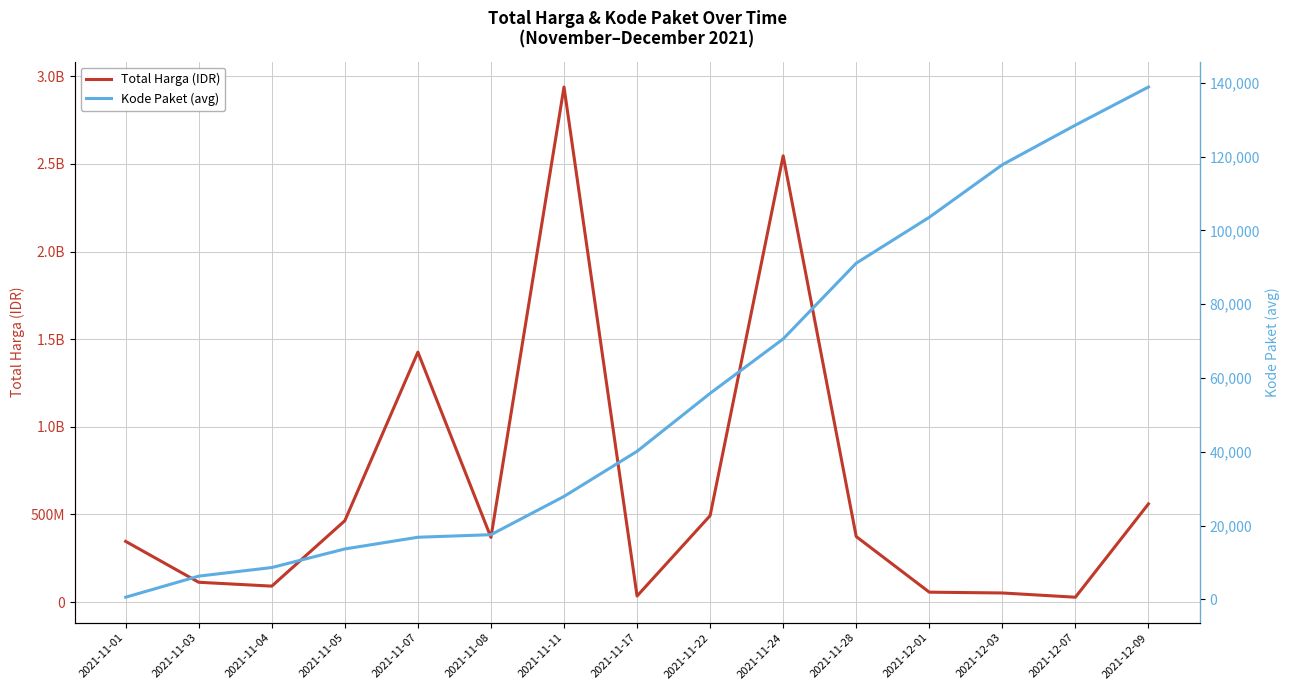

Reading left to right, extract all data points from this chart.

Total Harga (IDR): 2021-11-01=346053900.0	2021-11-03=112661270.0	2021-11-04=90672075.0	2021-11-05=464002100.0	2021-11-07=1425867900.0	2021-11-08=368765000.0	2021-11-11=2938963240.0	2021-11-17=34292000.0	2021-11-22=493000000.0	2021-11-24=2546226200.0	2021-11-28=373404000.0	2021-12-01=56152800.0	2021-12-03=51601000.0	2021-12-07=27412000.0	2021-12-09=559971000.0
Kode Paket (avg): 2021-11-01=569.5	2021-11-03=6284.0	2021-11-04=8611.8	2021-11-05=13652.0	2021-11-07=16823.0	2021-11-08=17515.6	2021-11-11=27888.0	2021-11-17=40112.0	2021-11-22=55826.0	2021-11-24=70573.5	2021-11-28=91101.0	2021-12-01=103541.0	2021-12-03=117783.0	2021-12-07=128516.0	2021-12-09=138846.5